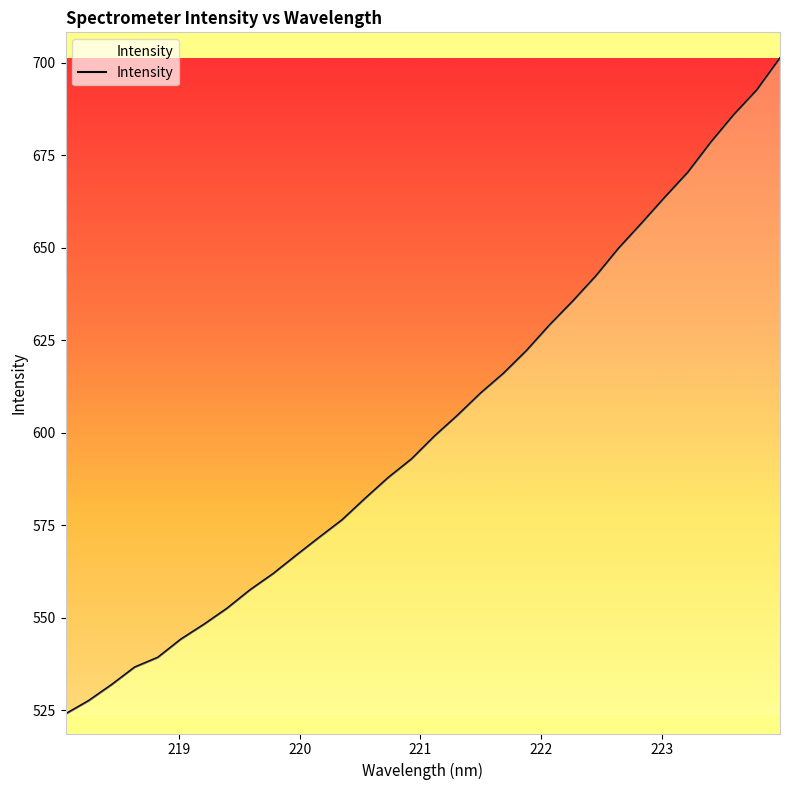

How many distinct data groups are displayed?

1